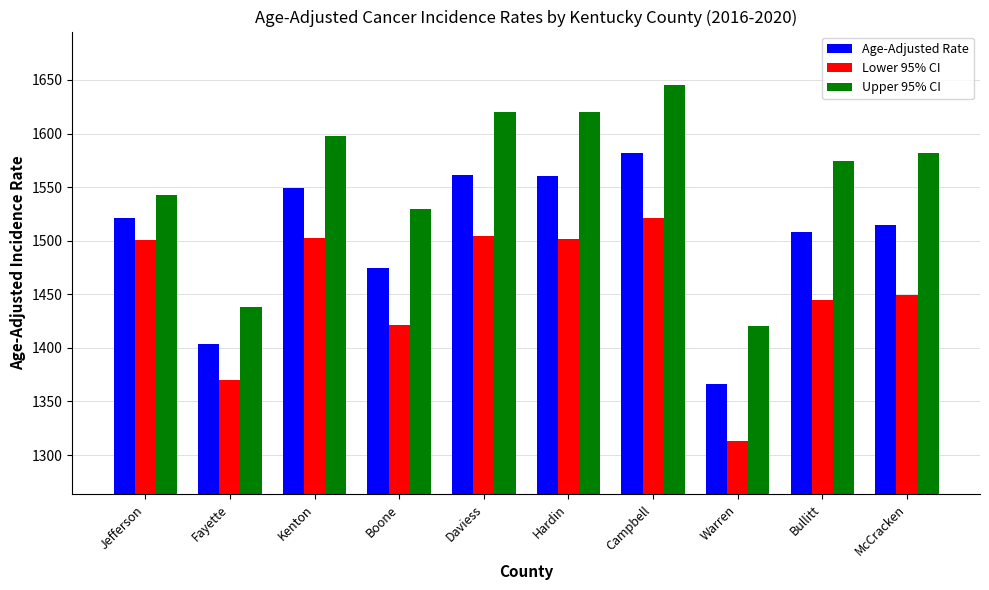

What is the sum of all Age-Adjusted Rate values?

15042.4